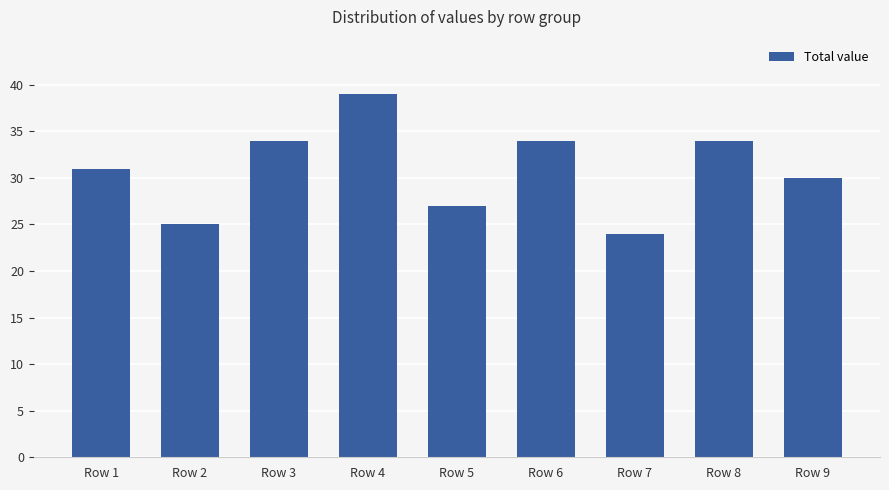

Approximately how many times larger is the value at Row 4 compared to Row 7?

1.6